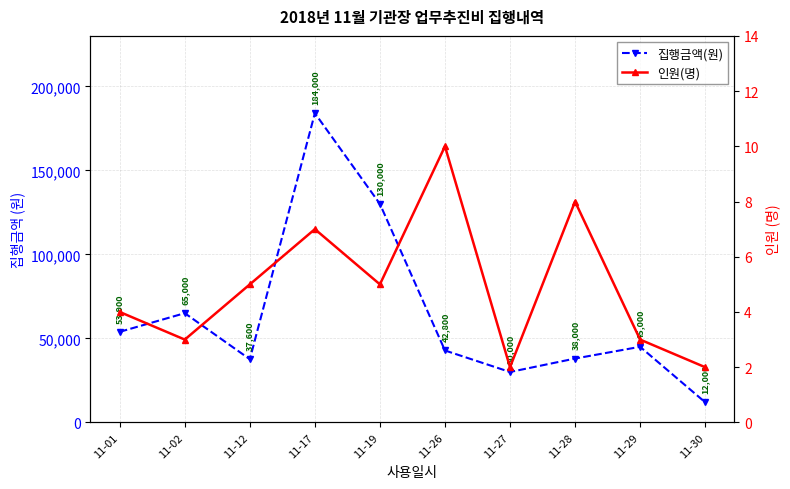

Where is 집행금액(원) nearest to the value 98000?

11-19